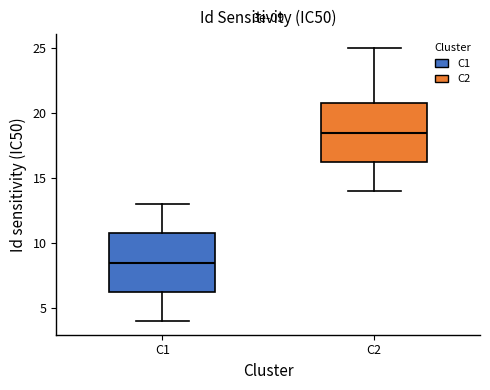

Which box has the highest median line?

C2